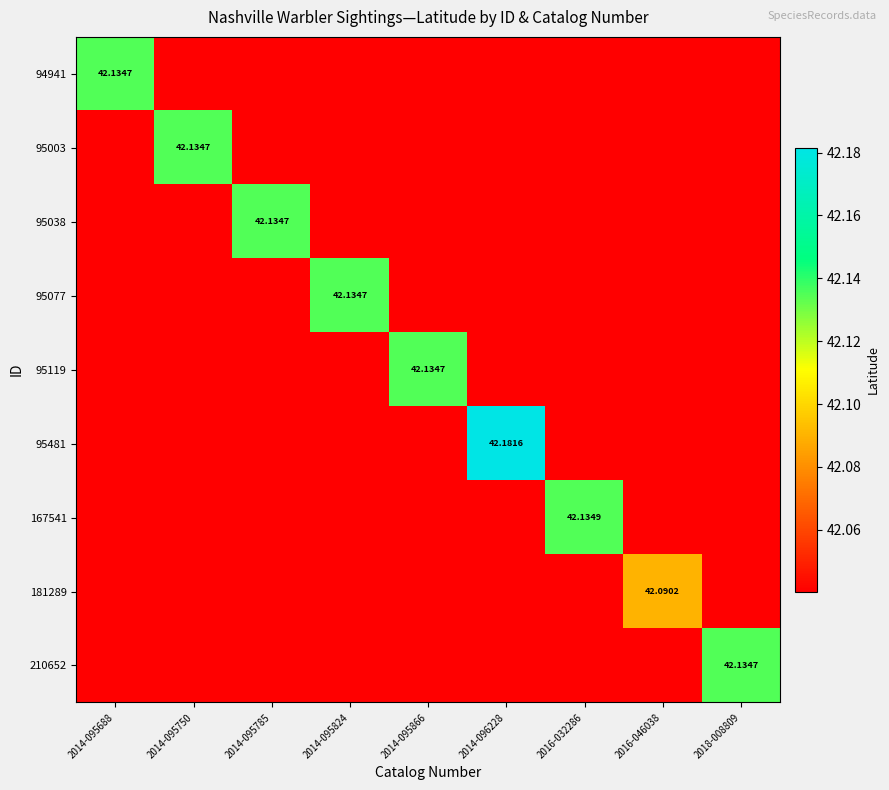

Is it true that 95481 equals 25.1 at 2014-095688?

False